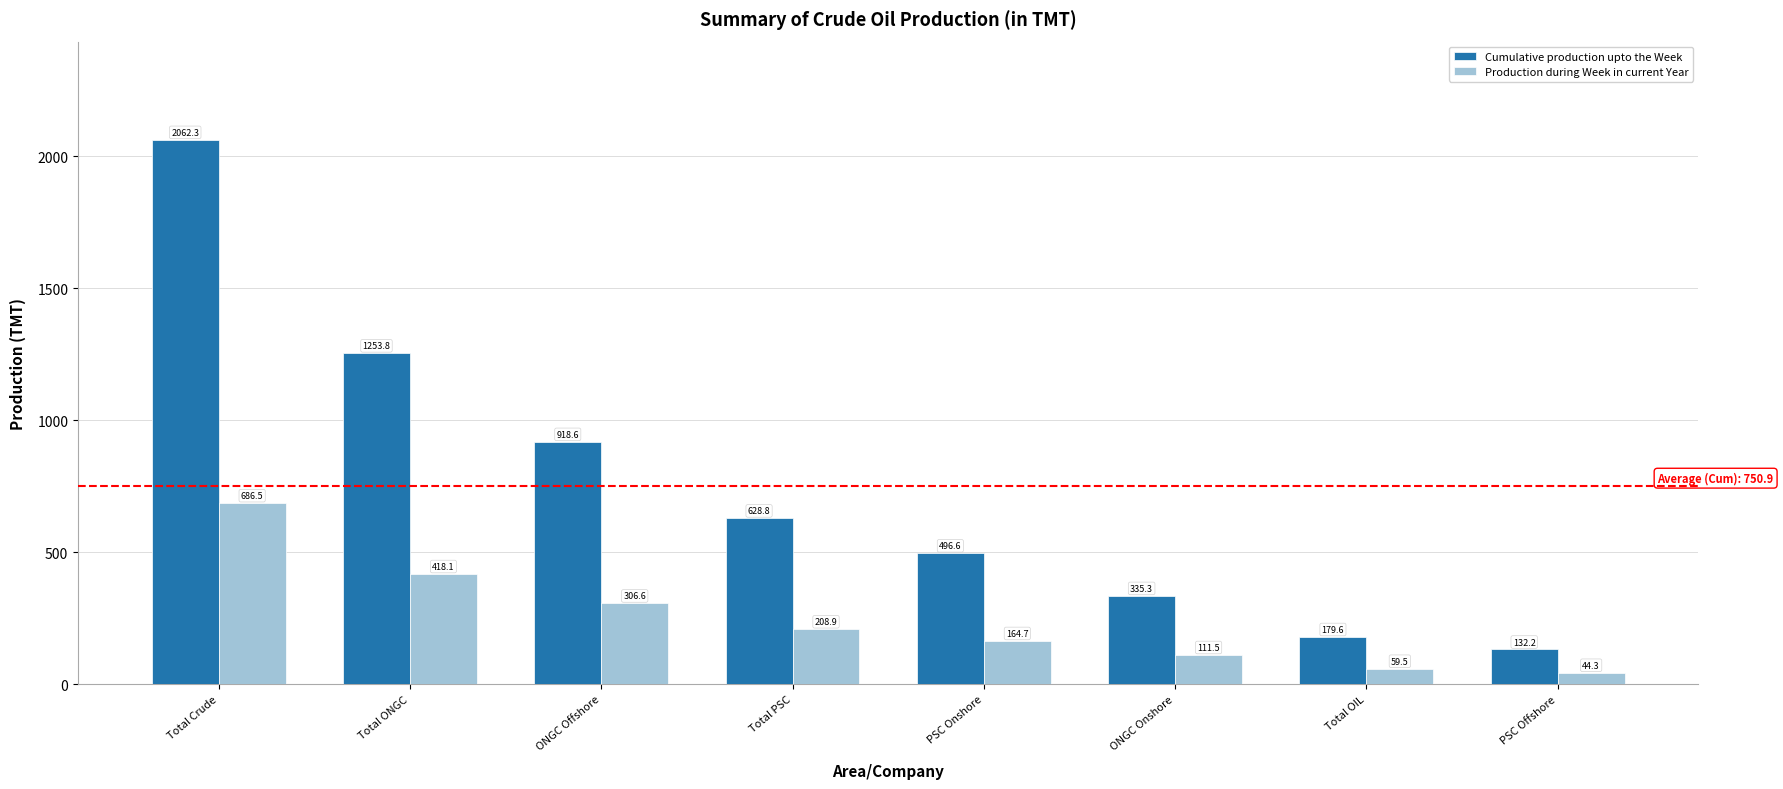

Are the bars grouped side by side (vs. stacked)?

Yes